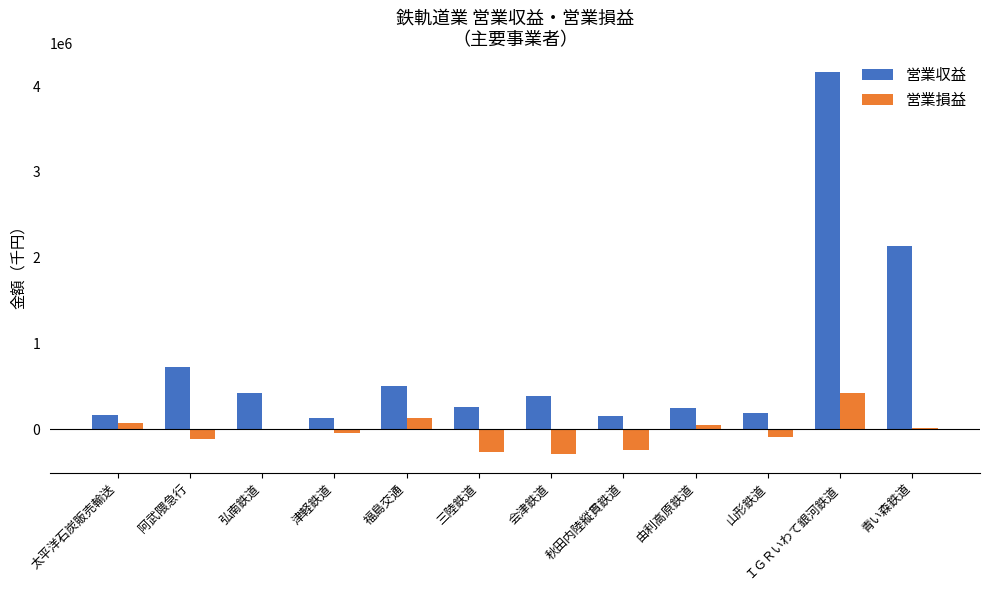

Which category has the highest value in the 営業収益 series?

ＩＧＲいわて銀河鉄道